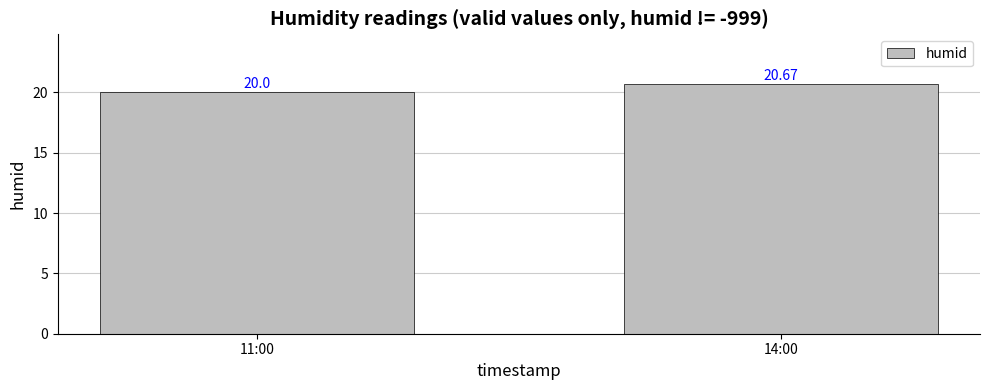

How many bars are there in total?

2